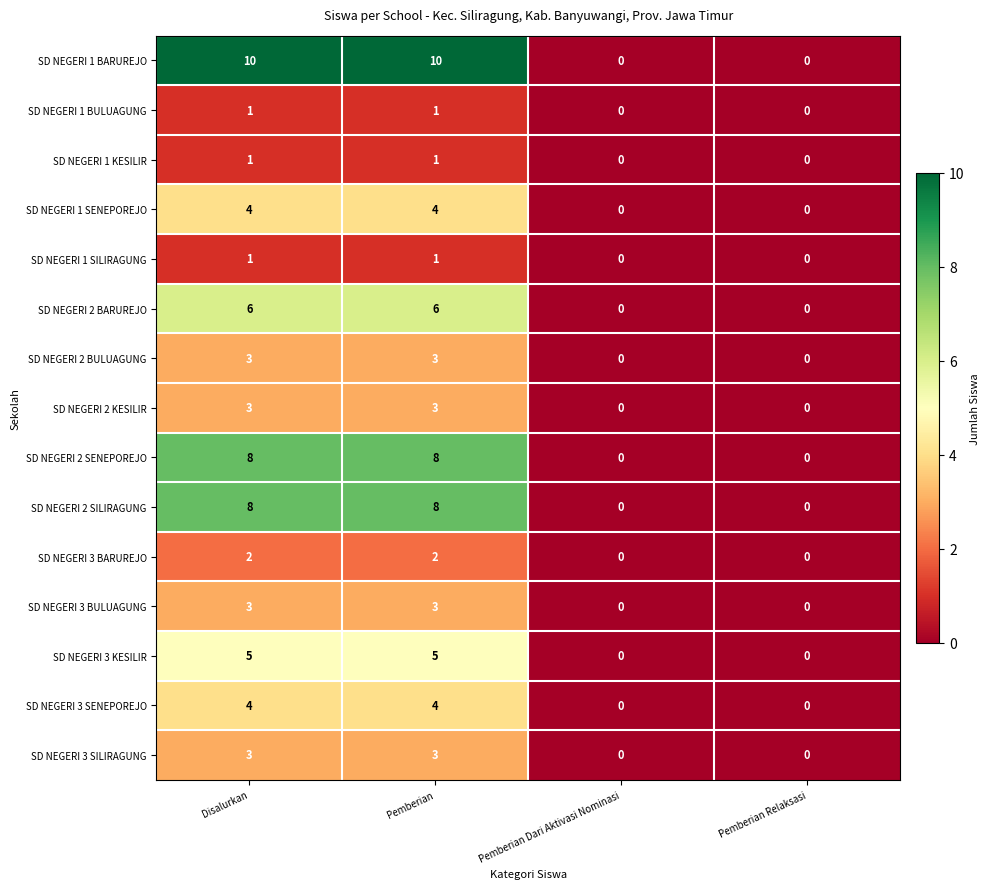

How many values in SD NEGERI 2 SENEPOREJO are above zero?

2